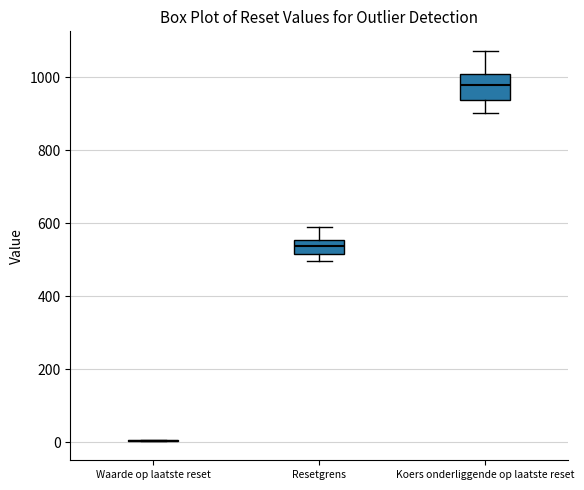

Reading left to right, transcribe this box plot: for each box, give where its median line is, the range the box spans, and where its two whiskers end, as read against the y-axis. The values are not printed on the chart, so give them approximately, as read against the axis.

Waarde op laatste reset: box collapsed to a line at 0, whiskers 0 to 0
Resetgrens: median 540, box 520 to 560, whiskers 500 to 580
Koers onderliggende op laatste reset: median 980, box 940 to 1000, whiskers 900 to 1080